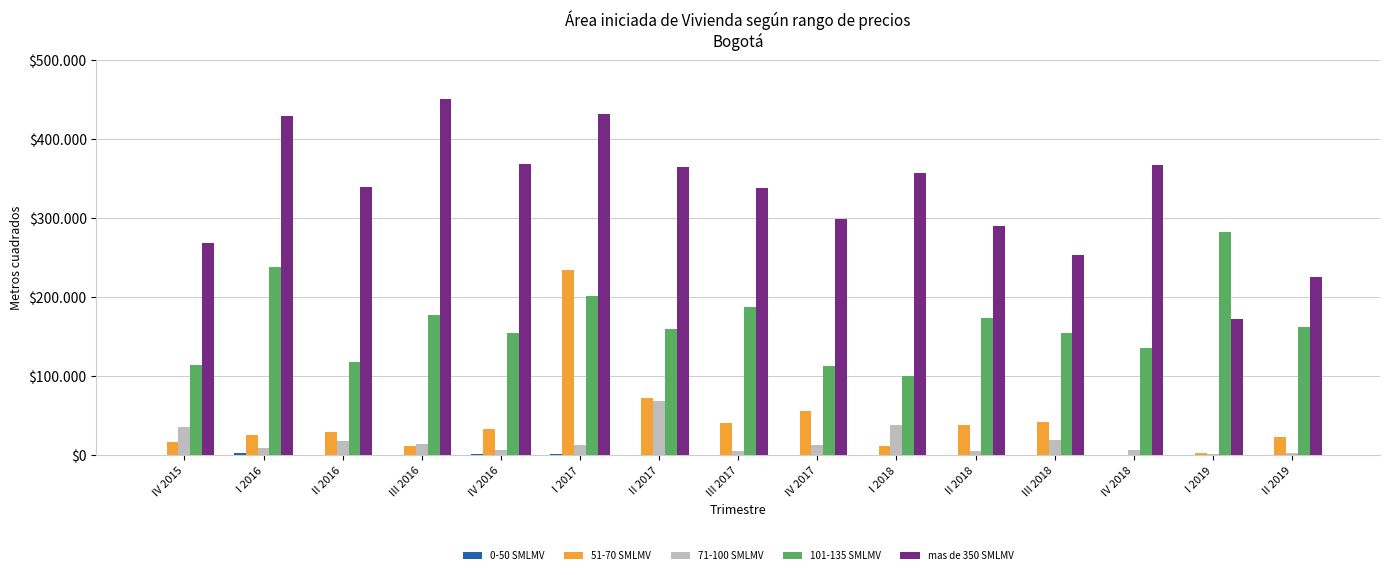

What value does the 101-135 SMLMV series have at I 2019, to the nearest 10?

282670